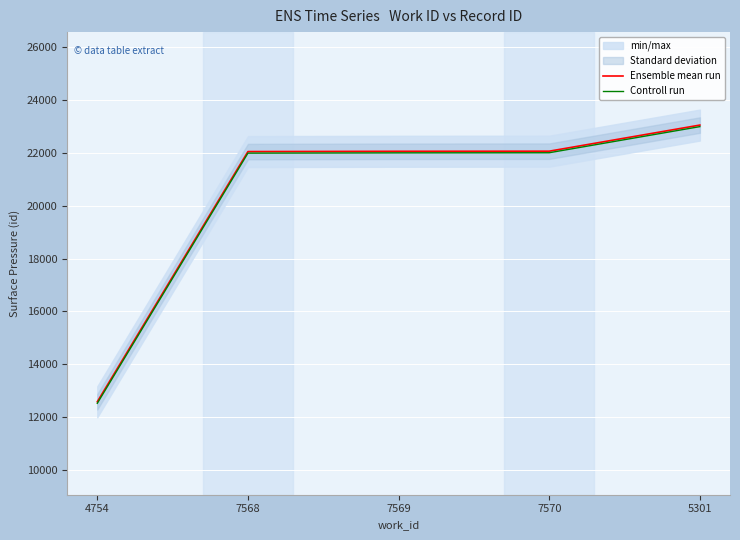

What is the difference between the Ensemble mean run values at 7570 and 7569?

4.0